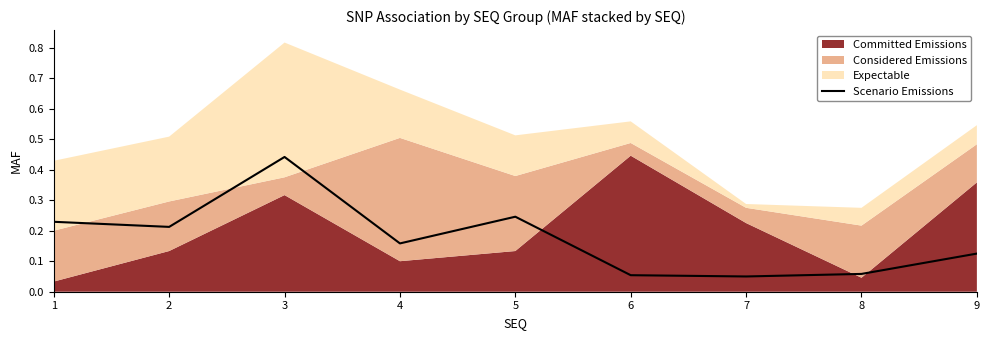

Which category has the highest value in the Scenario Emissions series?

3